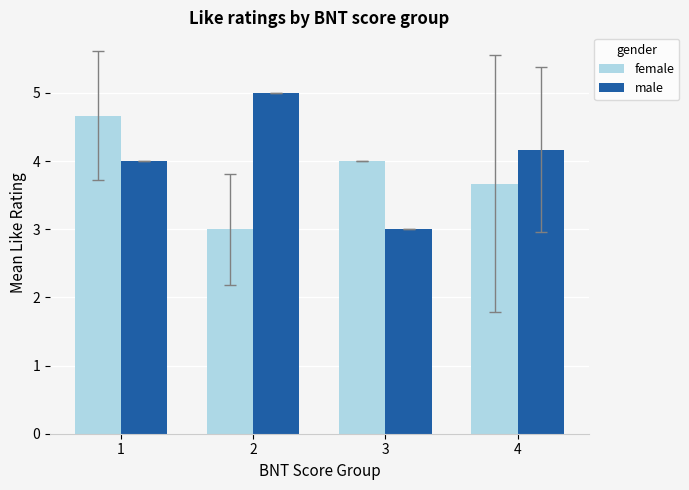

Between 3 and 4, which series saw the biggest shift?

male